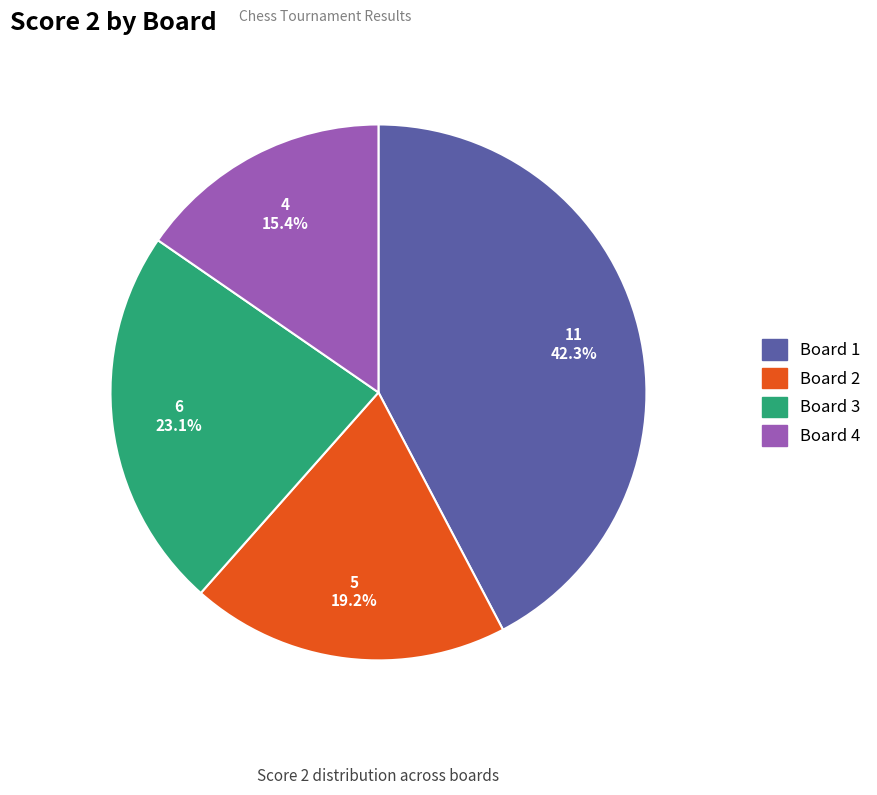

Combined, what portion of the pie is Board 3 and Board 4?

38.5%